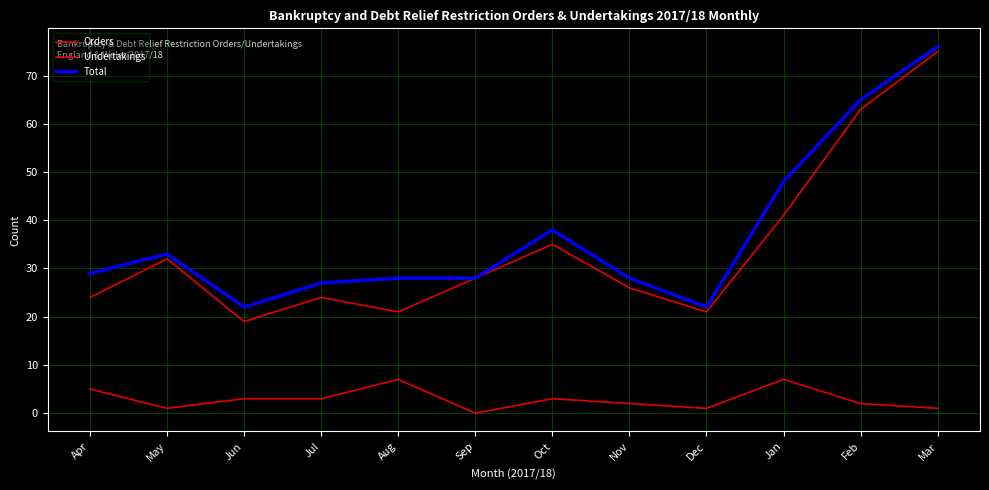

At which label is Orders closest to 3?

Jun